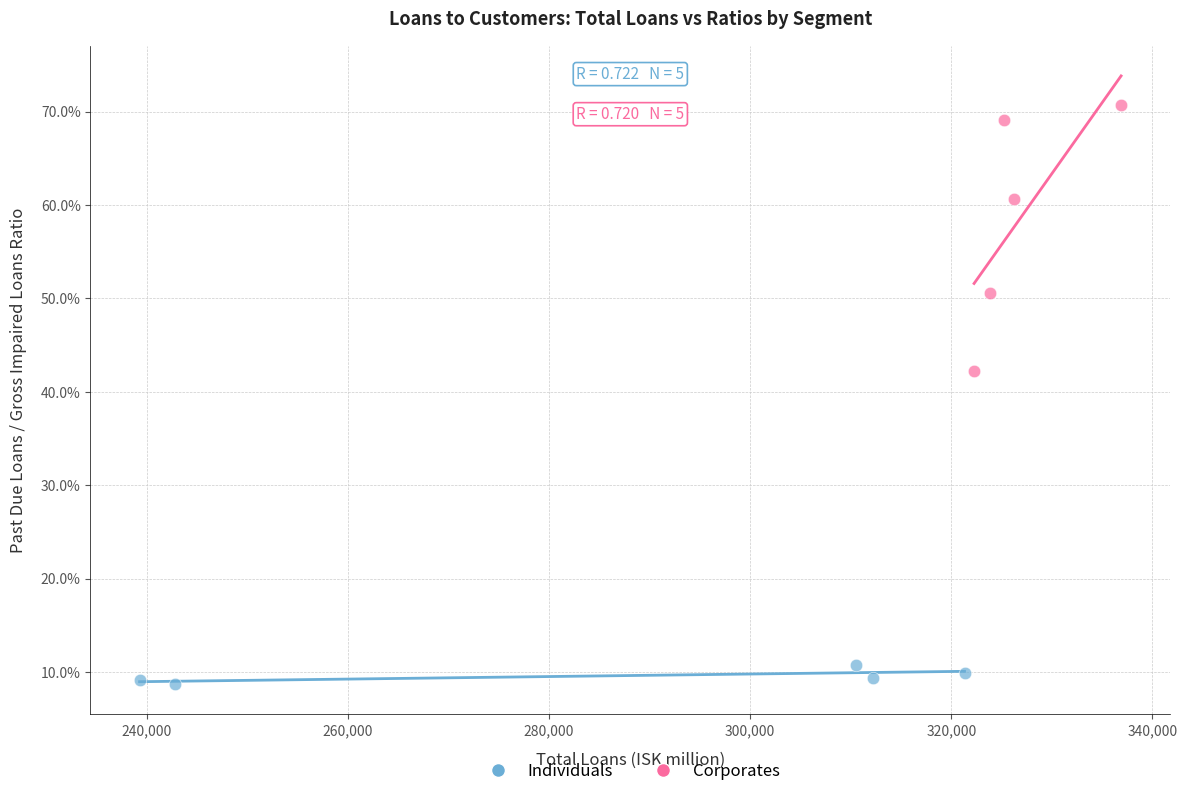

Which series has the largest Y range (max minus min)?

Corporates